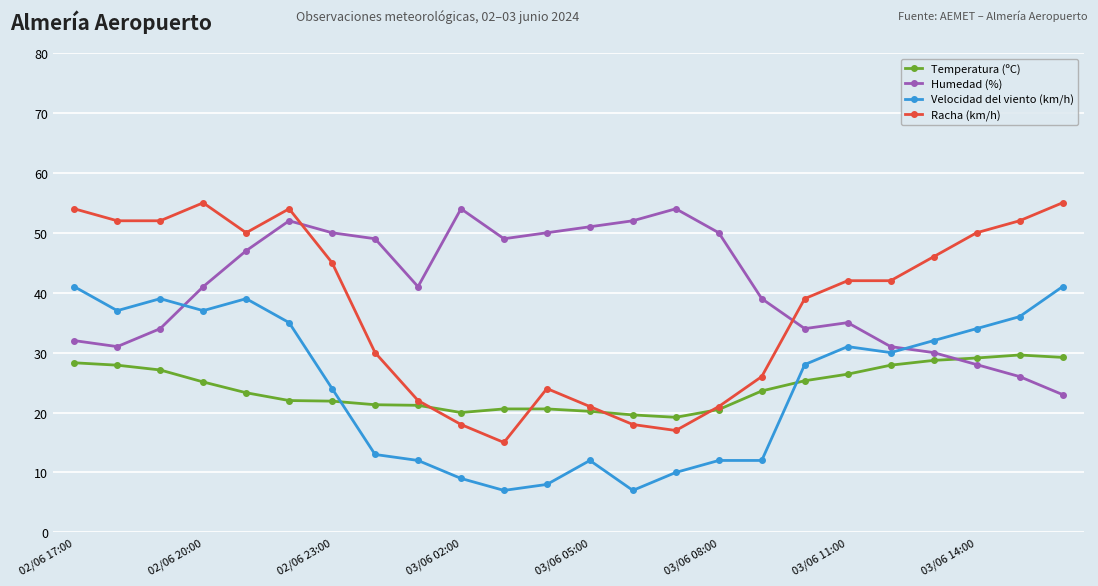

Which series has the largest total across all categories?

Humedad (%)